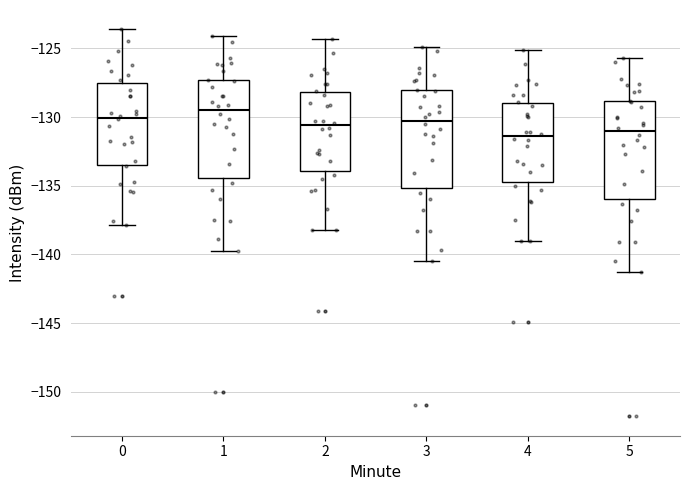

Where does the lower whisker of the box at x = 4 end on the y-axis? The values are not printed on the chart, so give them approximately, as read against the axis.

-139.0